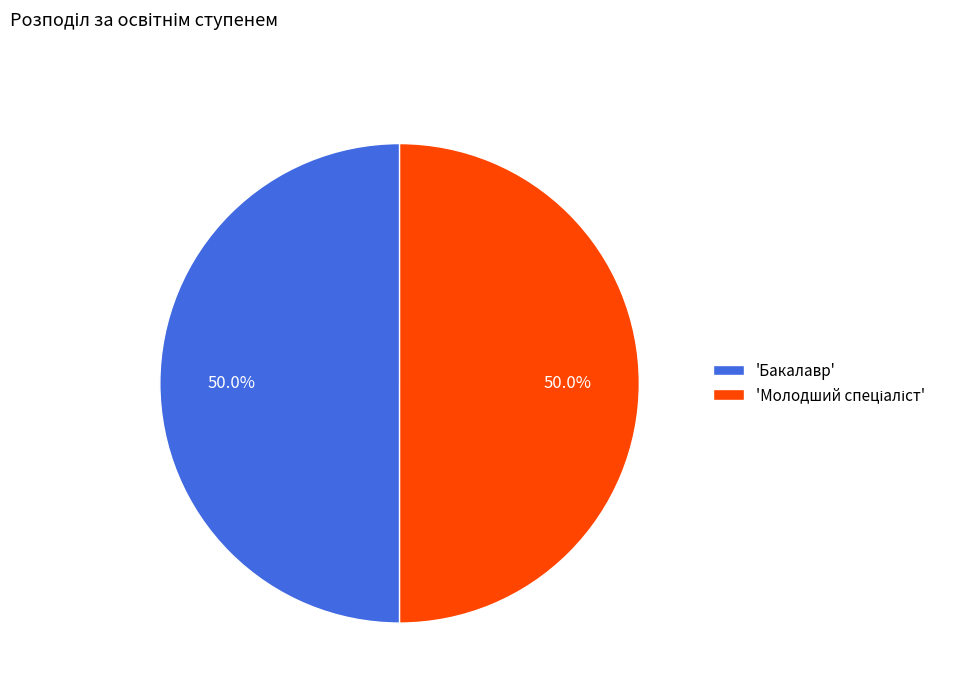

Count the number of slices in the pie.

2